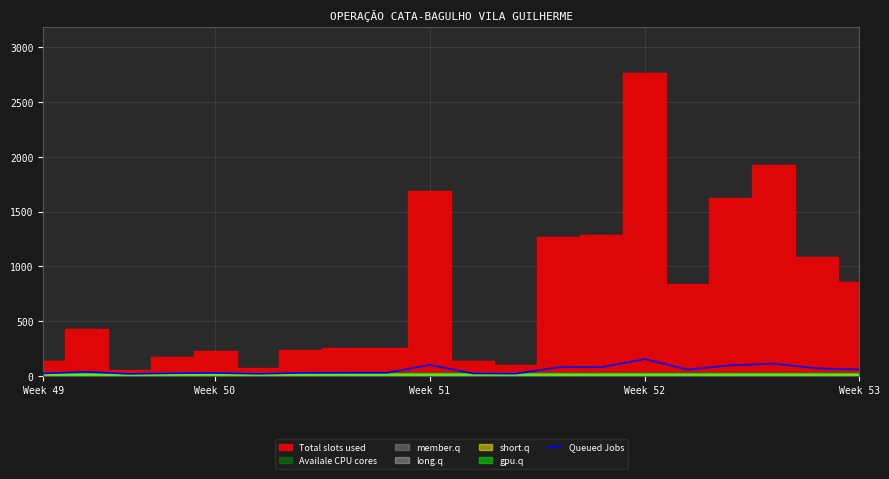

What is the difference between the maximum and minimum values?

135.7